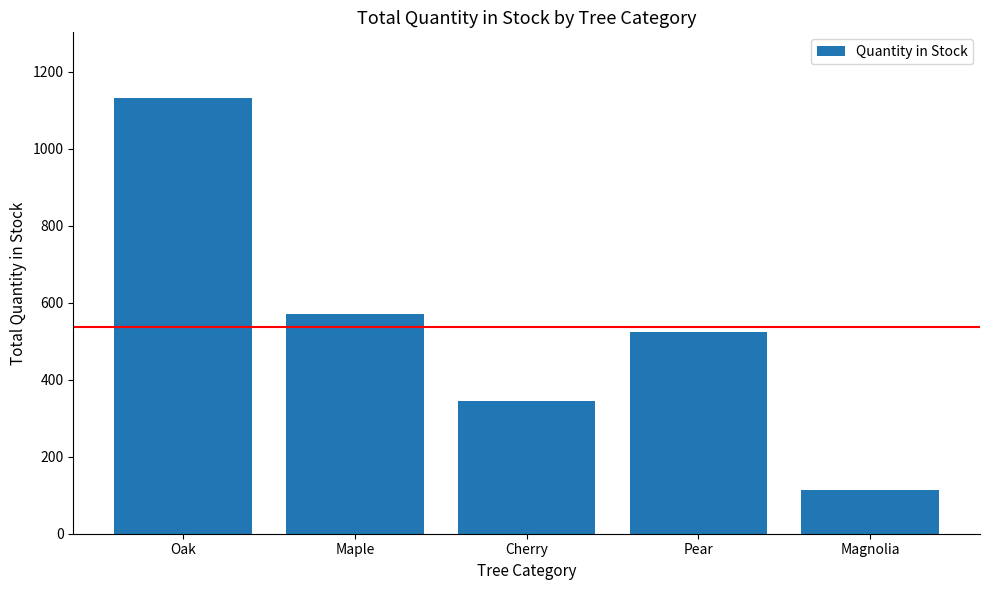

What is the label of the 5th bar from the right?

Oak